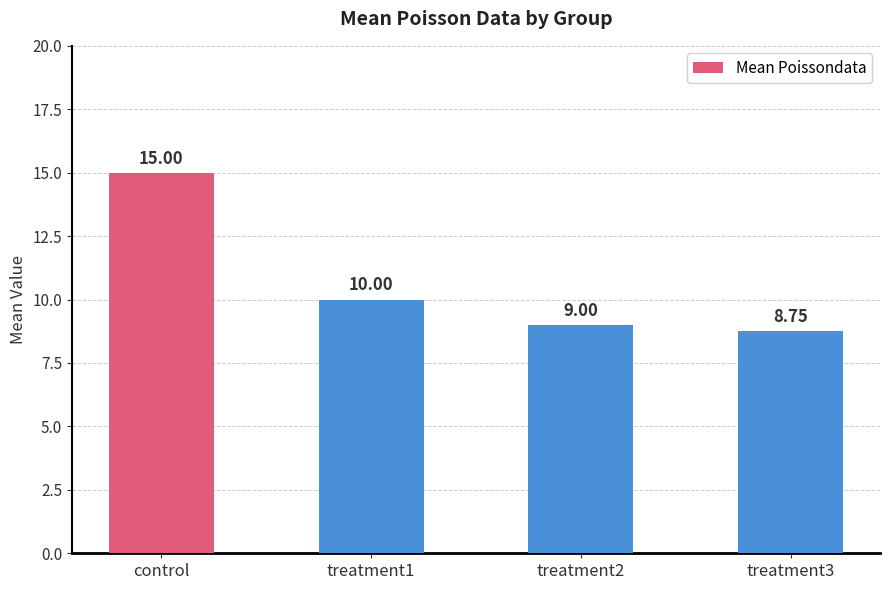

Is it true that the value at treatment2 is 15.2?

False